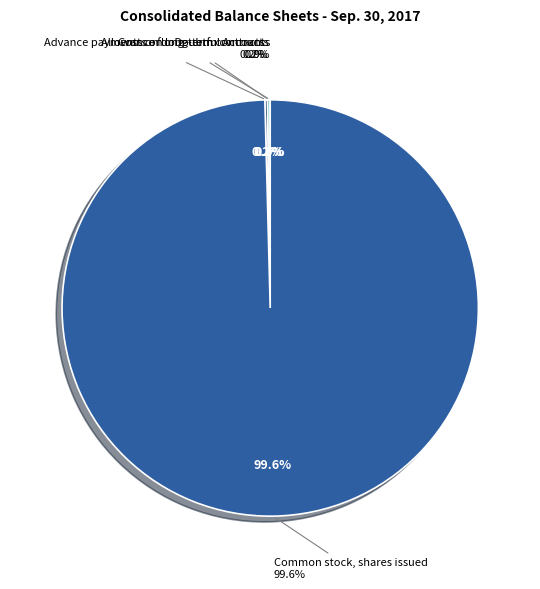

What is the total percentage of Allowance for Doubtful Accounts and Common stock, shares issued?

99.6%